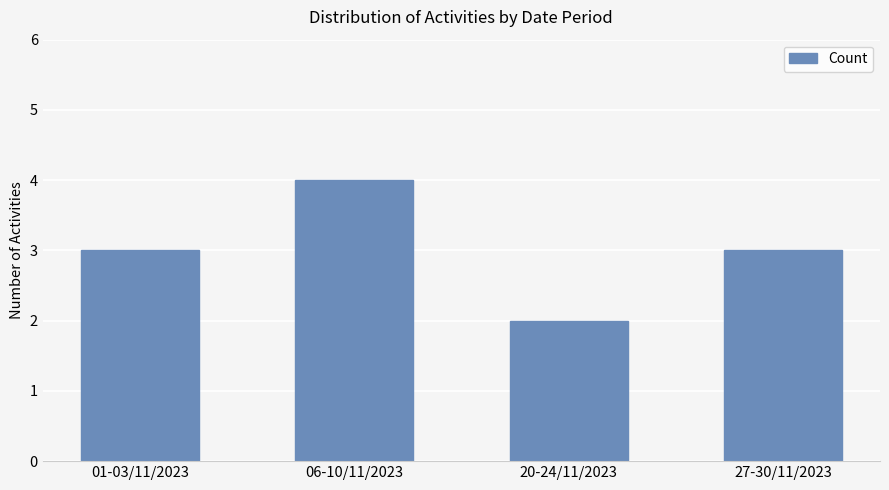

What is the maximum value shown in the chart?

4